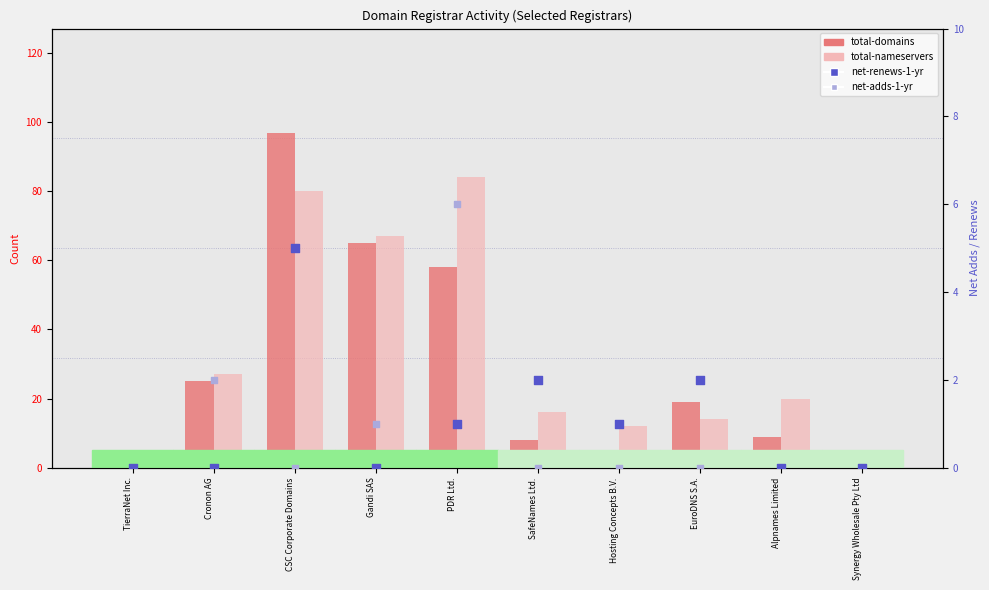

What is the total value across all series at SafeNames Ltd.?

26